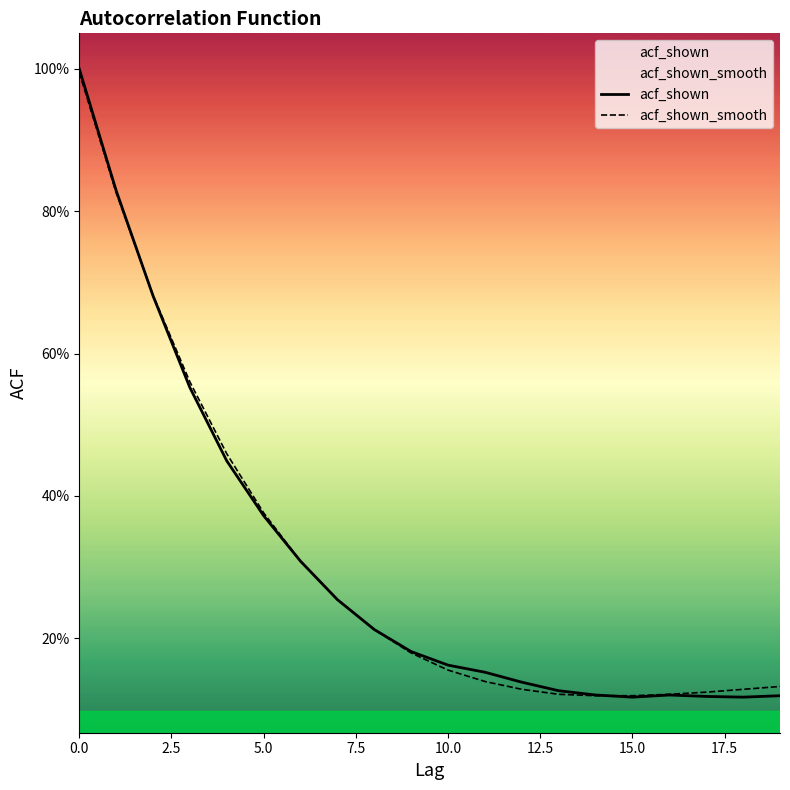

Count the number of categories in the chart.

20